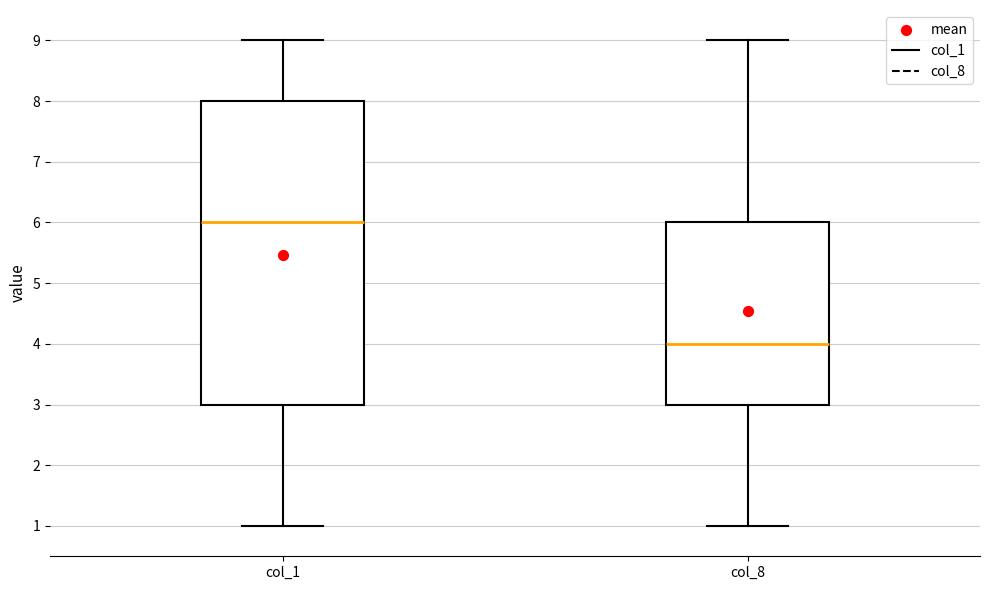

Where is the upper edge of the box for col_8 on the y-axis? The values are not printed on the chart, so give them approximately, as read against the axis.

6